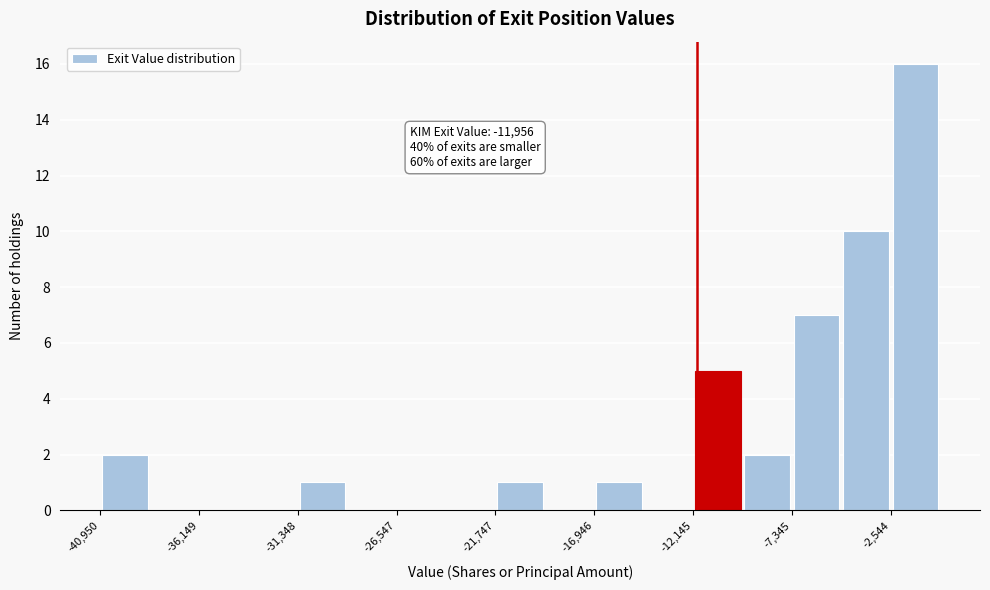

Over which range of the x-axis is the bar tallest?

-2500 to 0